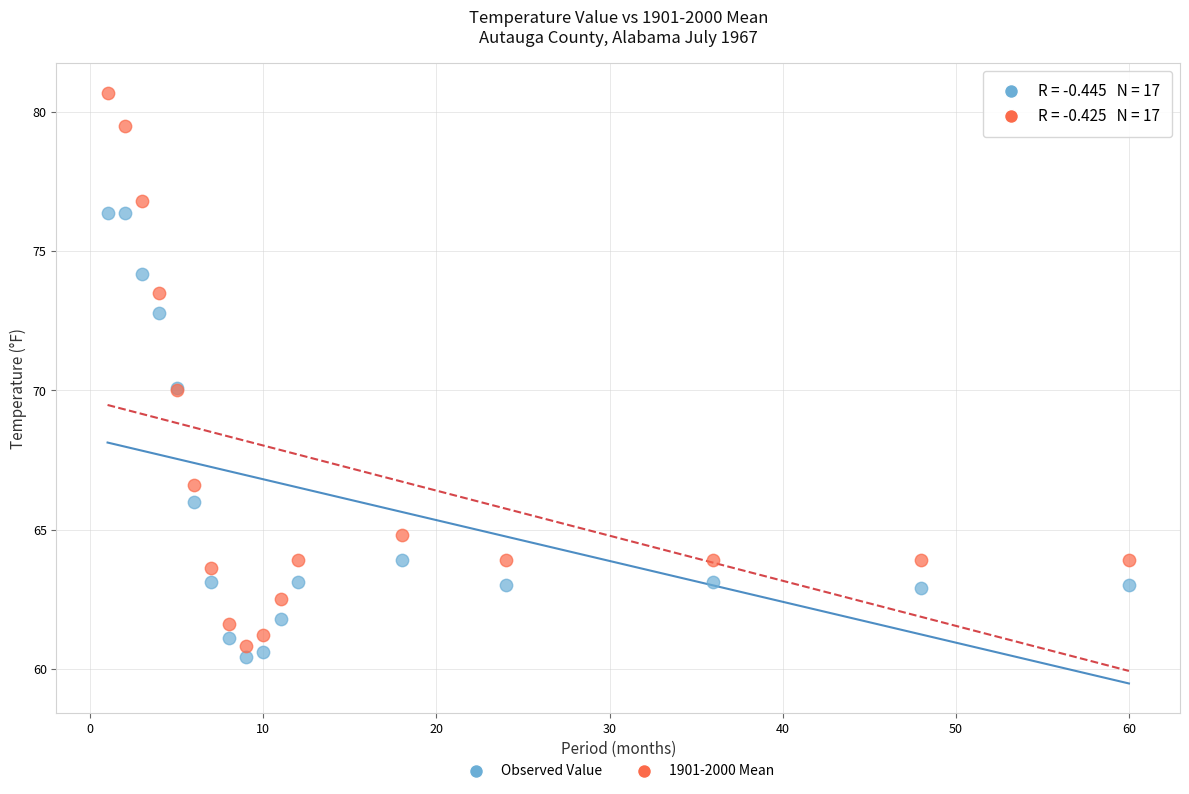

Which series reaches the maximum Y coordinate?

1901-2000 Mean